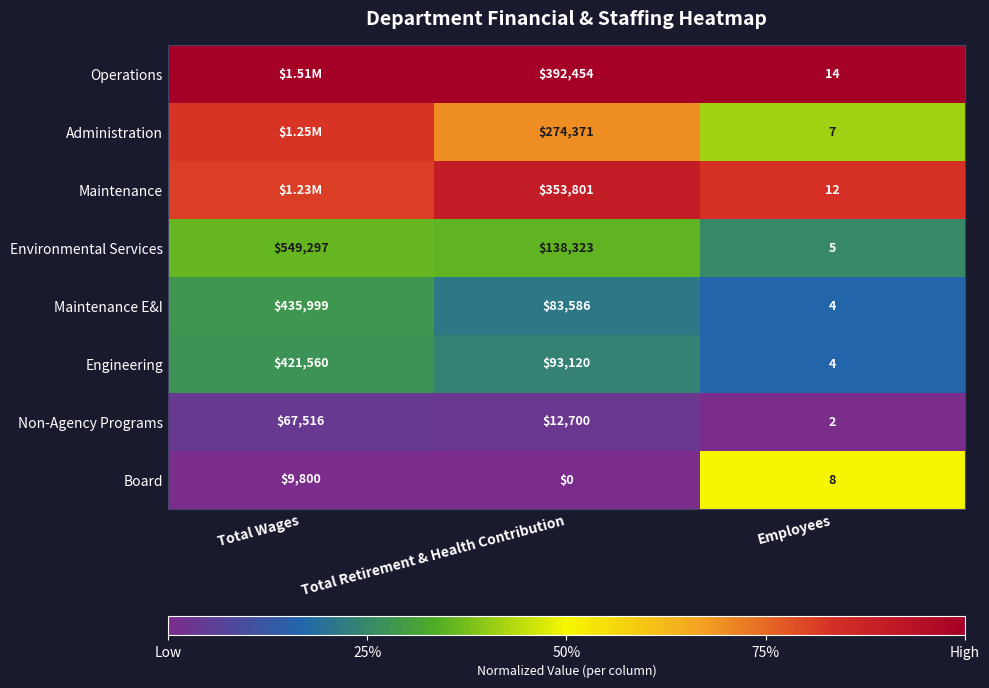

Which category has the highest value in the Engineering series?

Total Wages